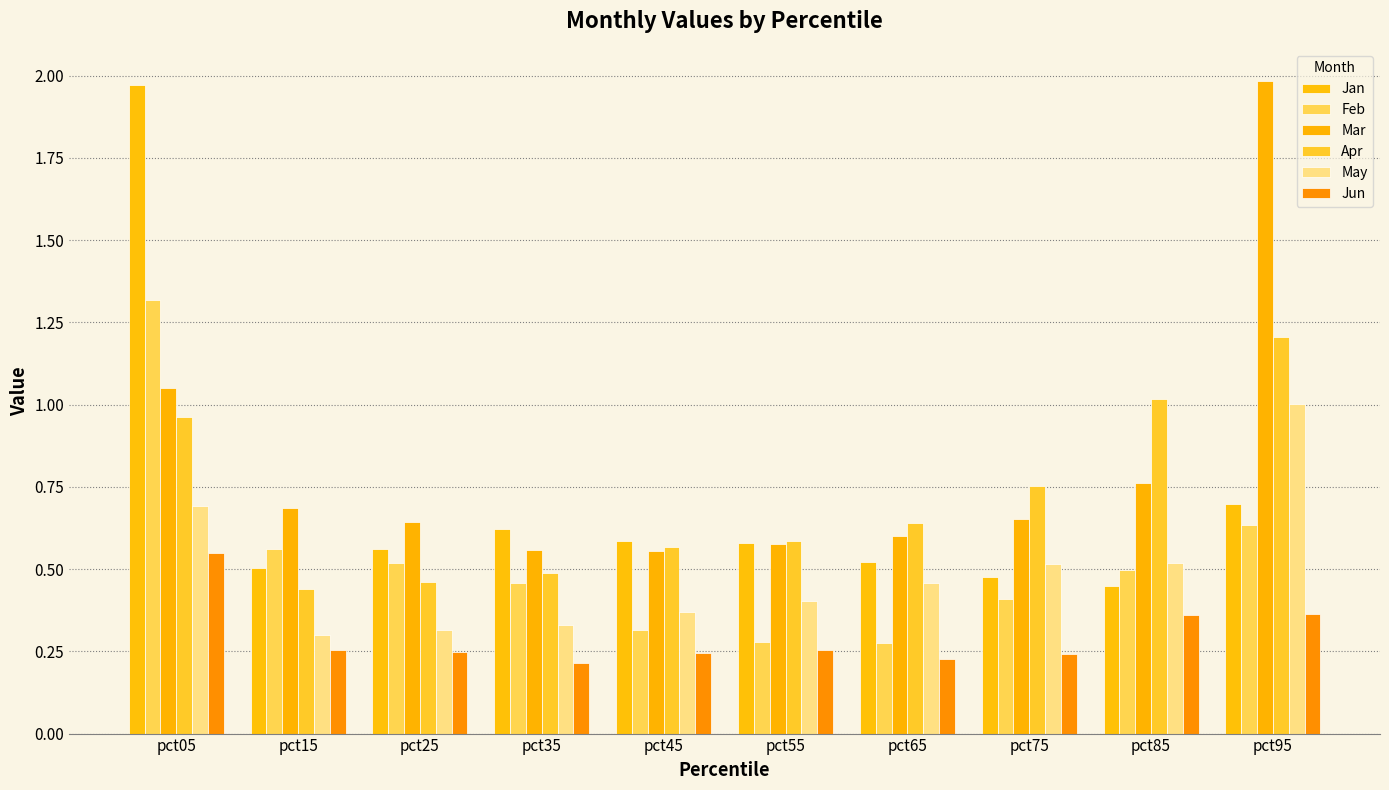

The Jan series shows 0.1 at pct85. True or false?

False